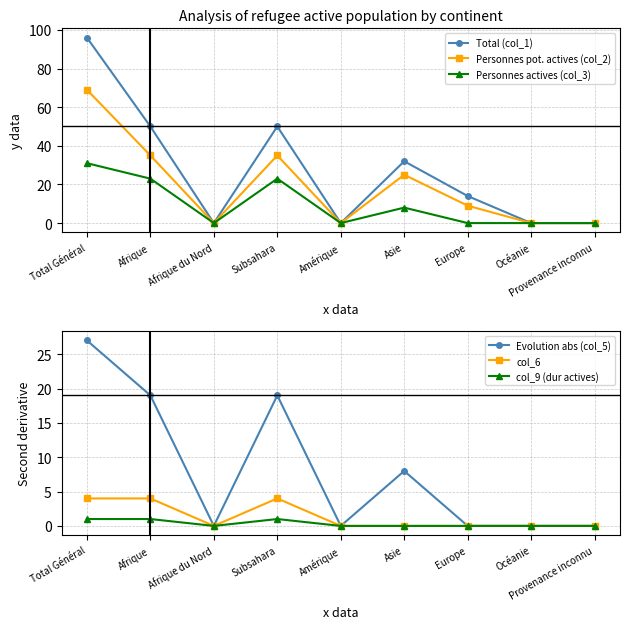

Where is the first local maximum for Personnes actives (col_3)?

Subsahara